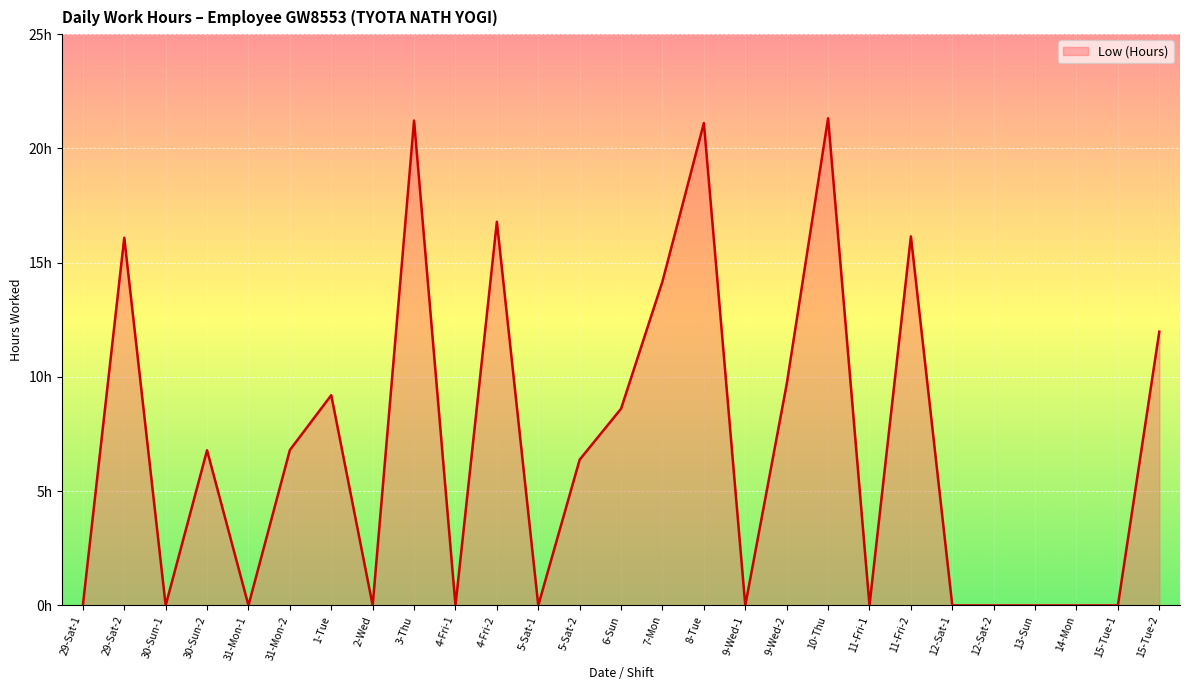

The chart shows a value of 0.0 at 31-Mon-1. True or false?

True